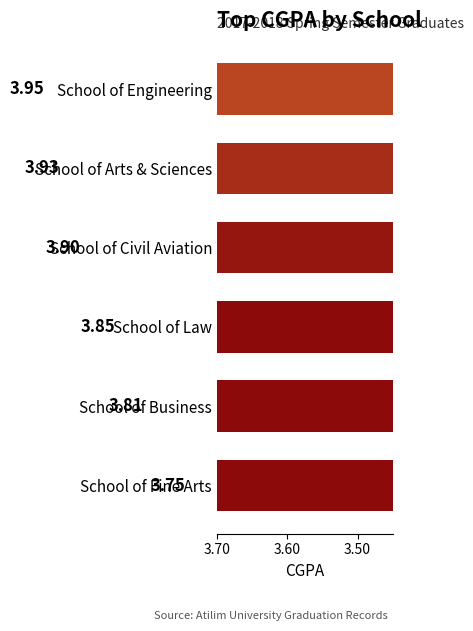

What position from the right is School of Civil Aviation?

3